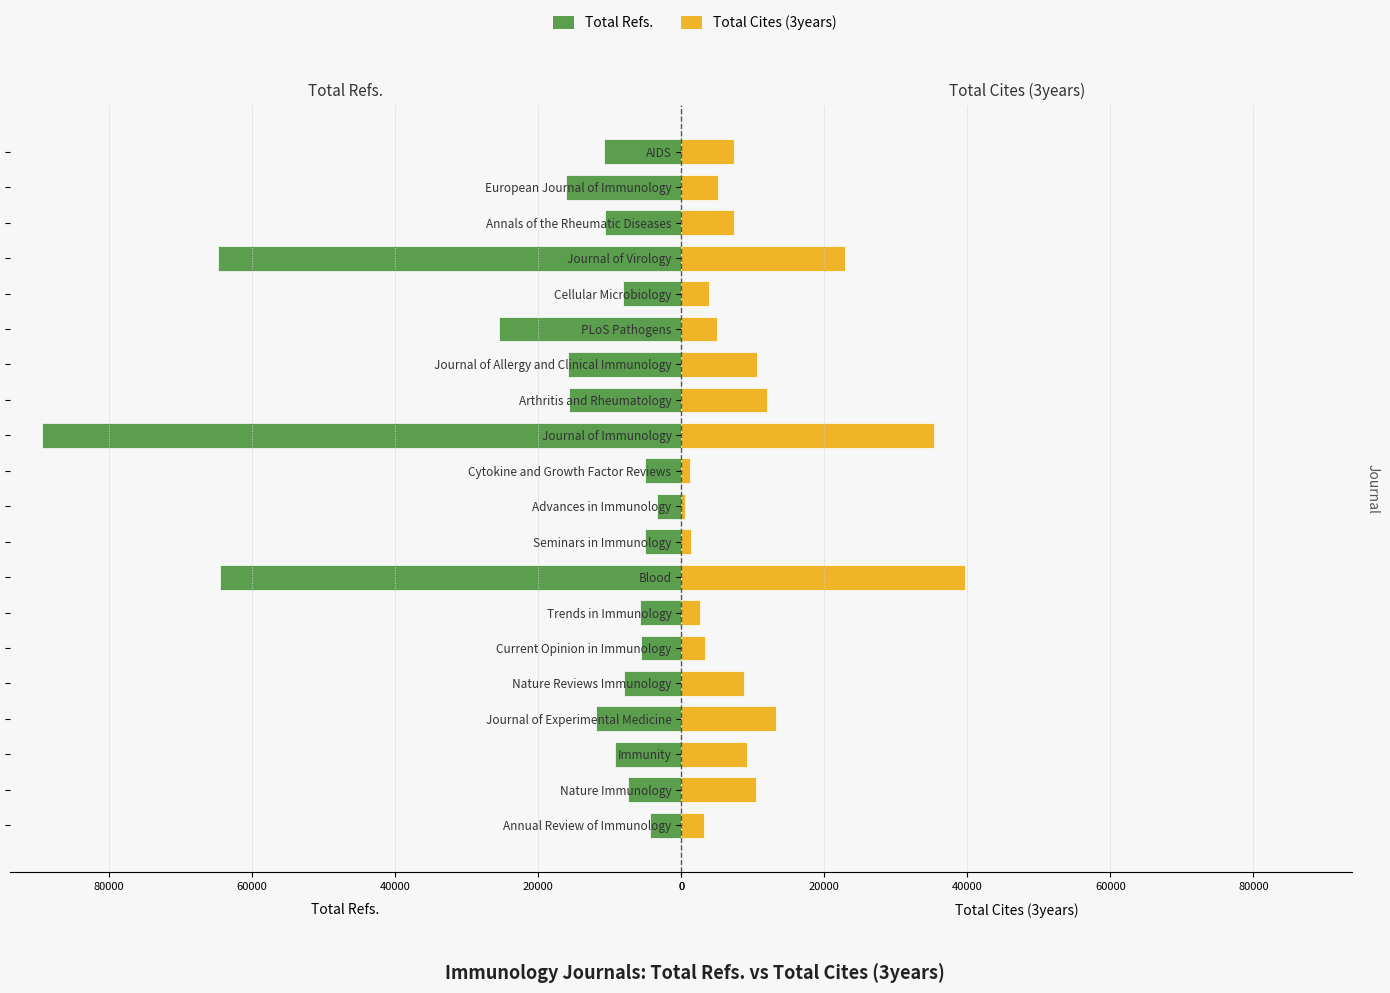

What is the difference between the second highest and second lowest values in the Total Refs. series?

60333